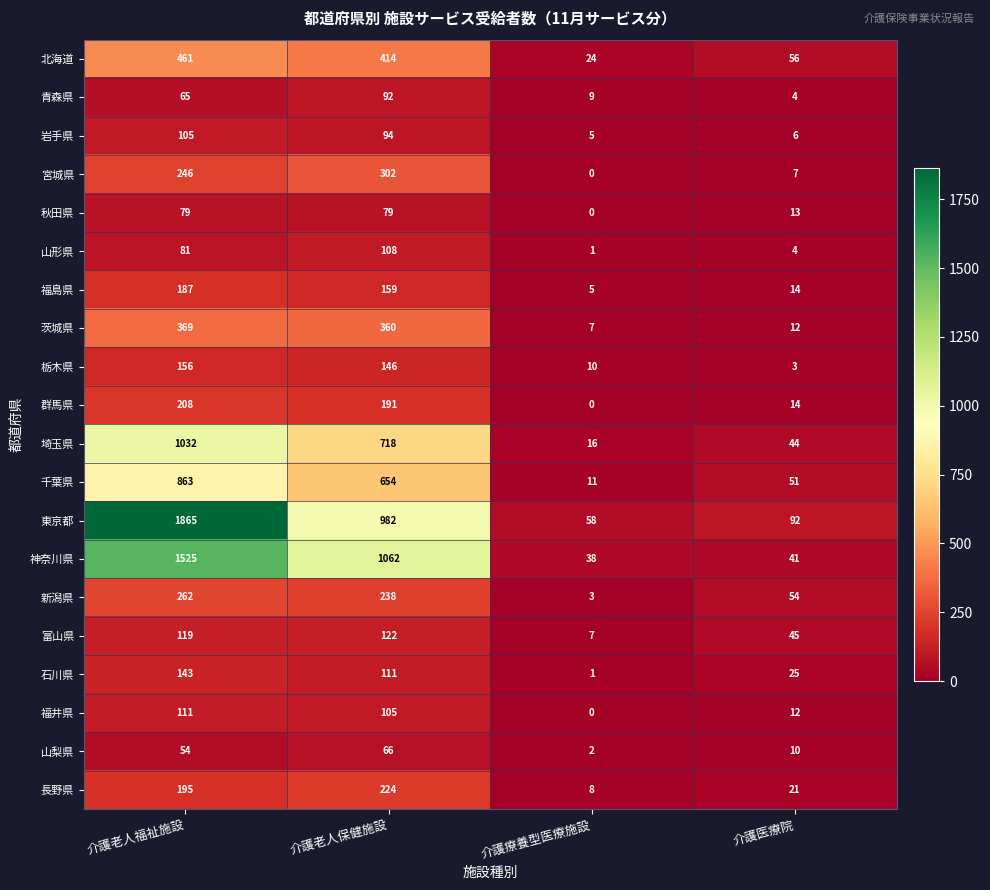

Which series has the largest total across all categories?

東京都